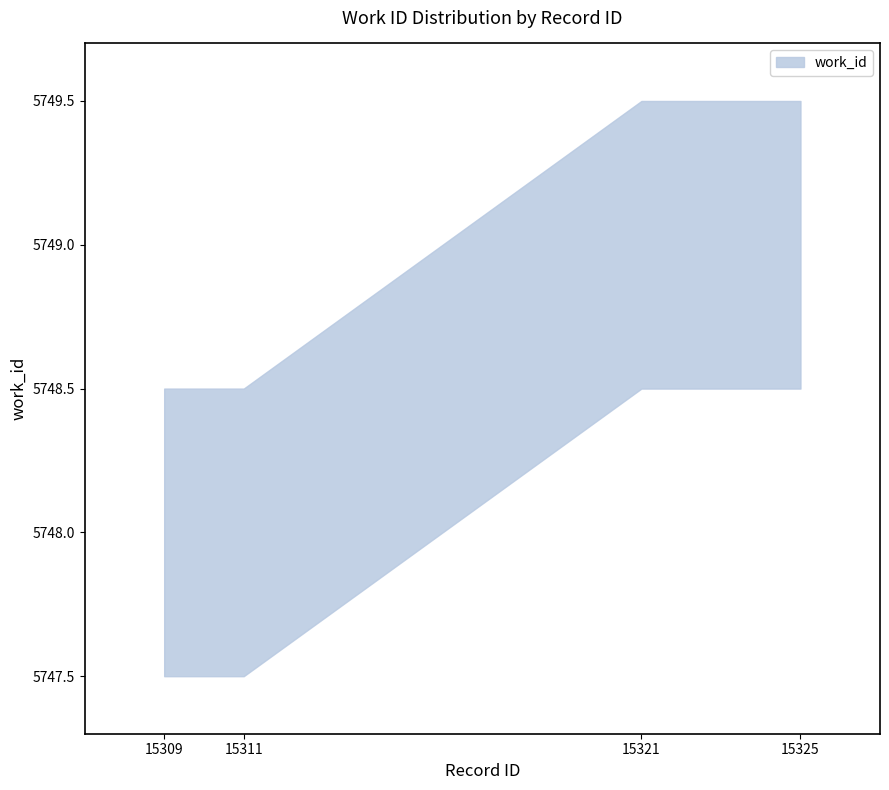

True or false: work_id_upper has a value of 5749 at 3.

True